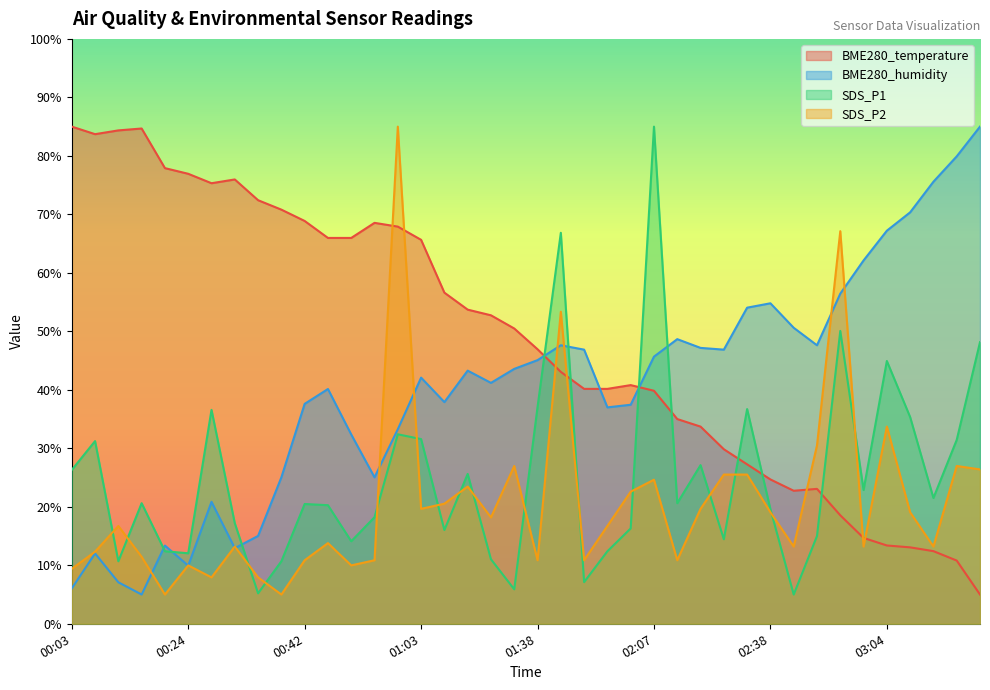

At 00:21, list the series in order from largest to smallest.

BME280_temperature, BME280_humidity, SDS_P1, SDS_P2